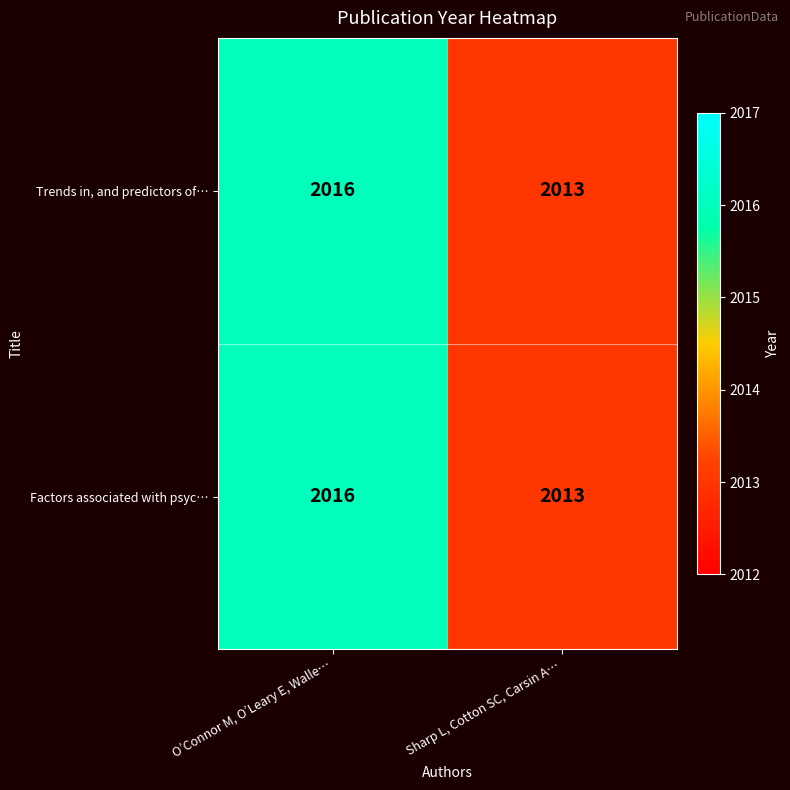

At which category does the chart reach its minimum across all series?

Sharp L, Cotton SC, Carsin A…